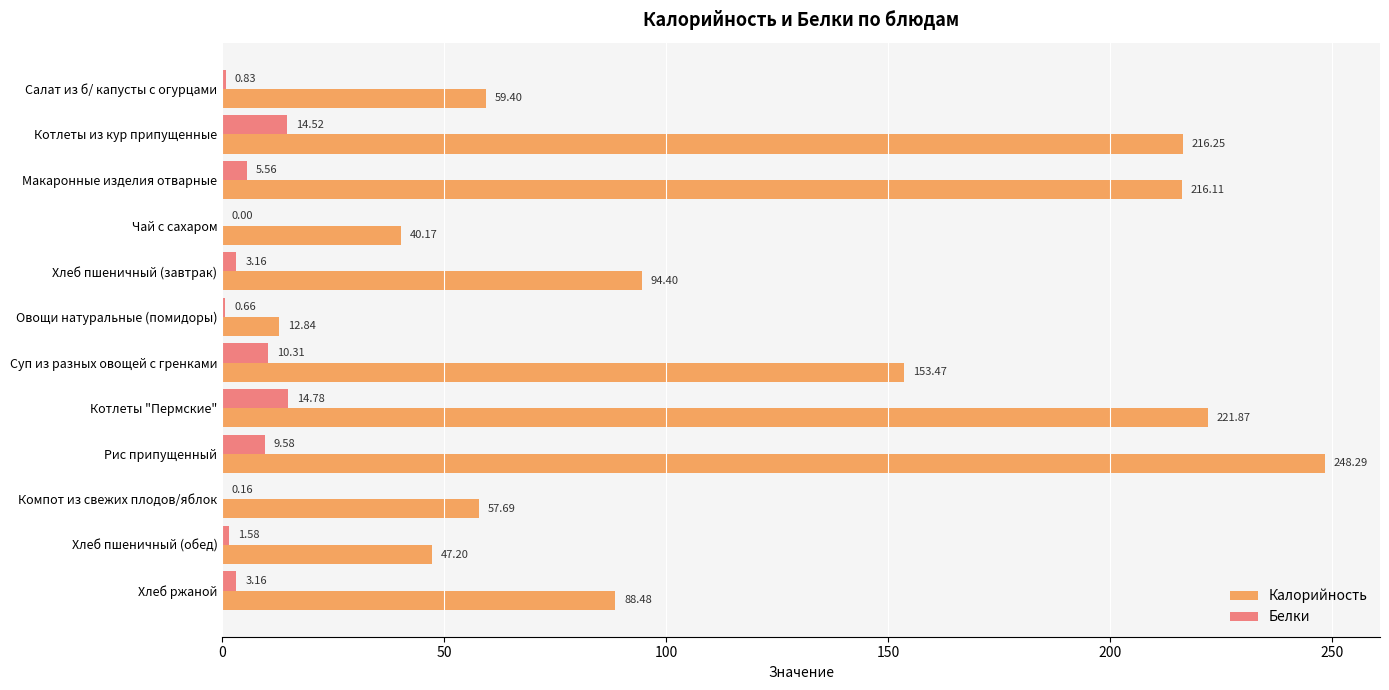

Between Макаронные изделия отварные and Овощи натуральные (помидоры), which series saw the biggest shift?

Калорийность